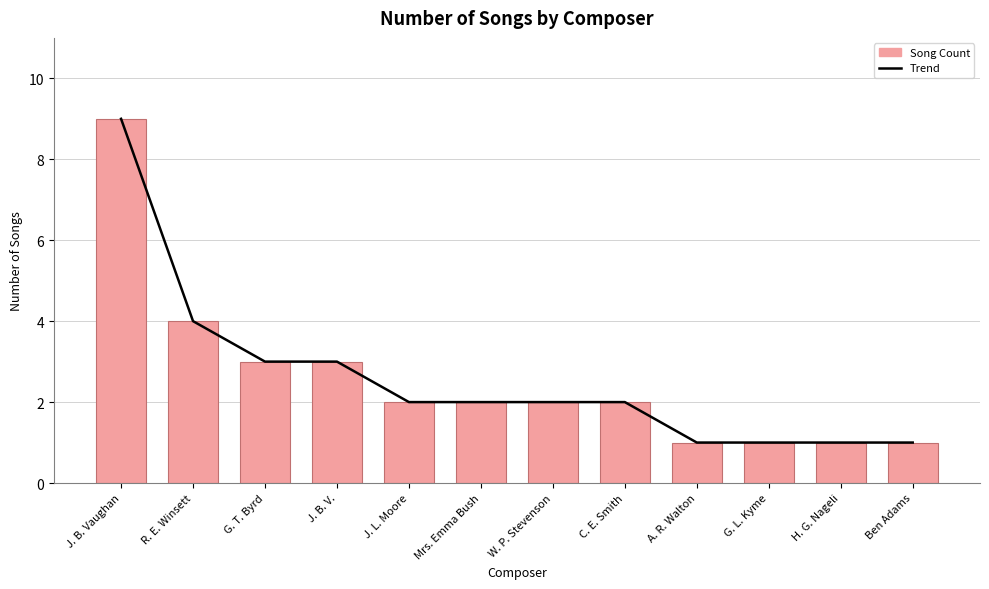

Which category has the lowest value across all series?

A. R. Walton